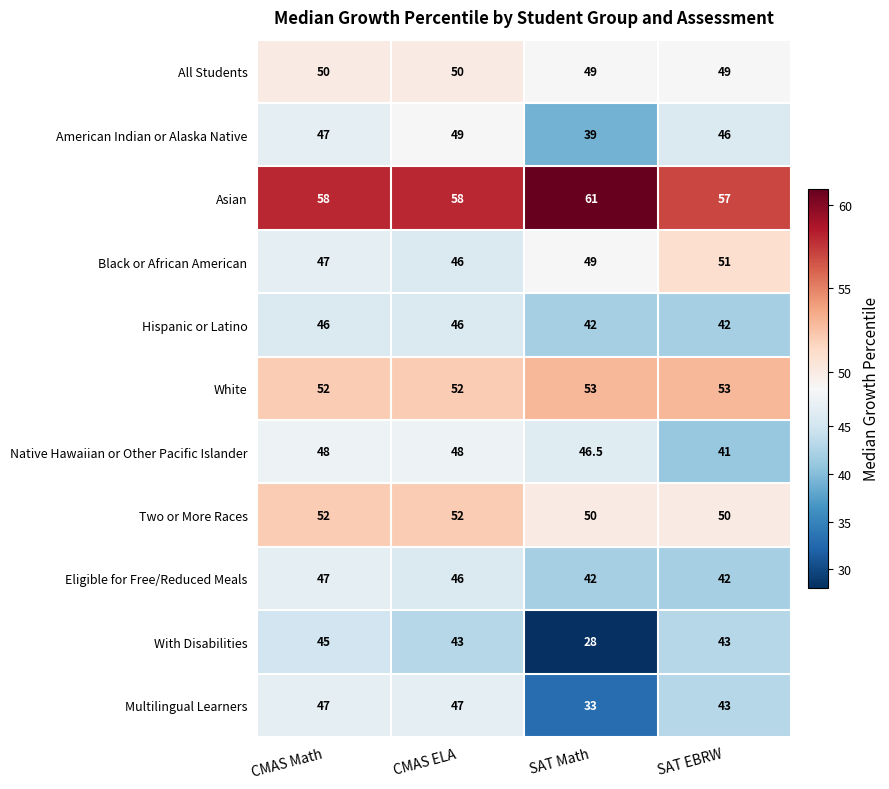

At how many categories does at least one series exceed 56?

4